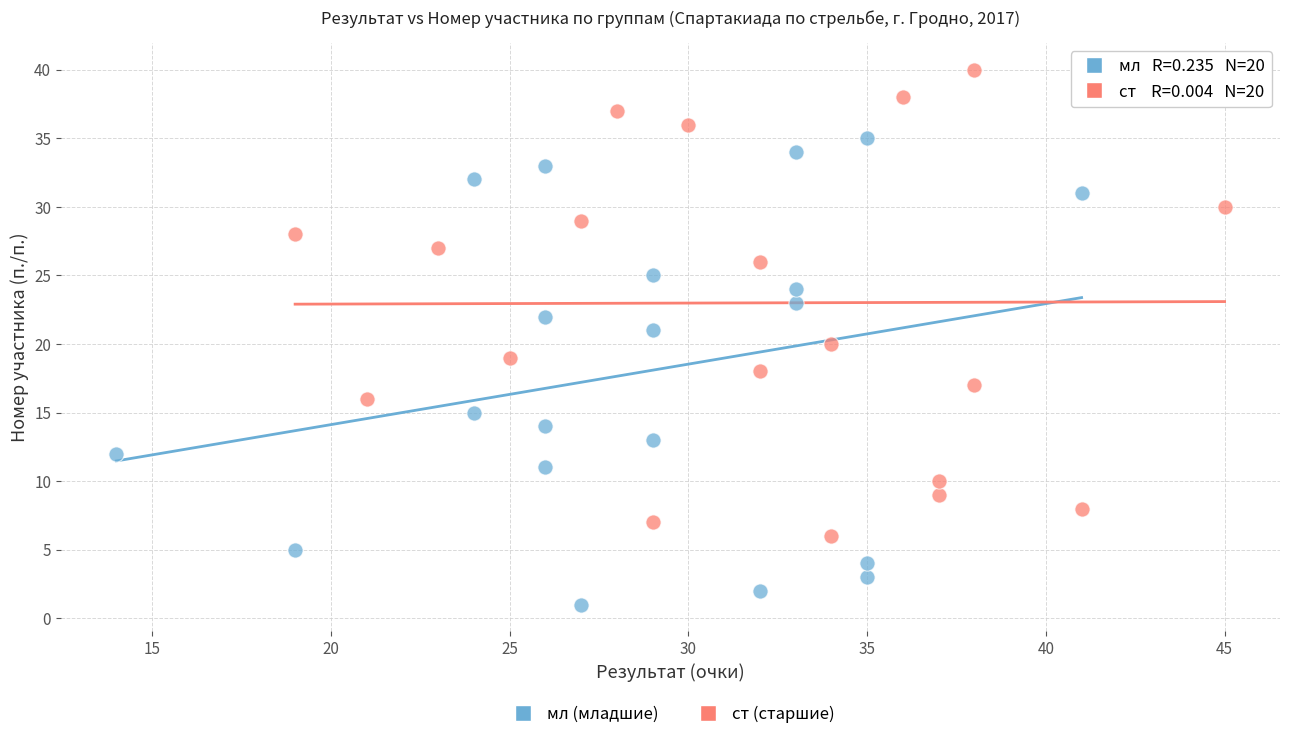

Which series contains the highest Y value?

ст (старшие)